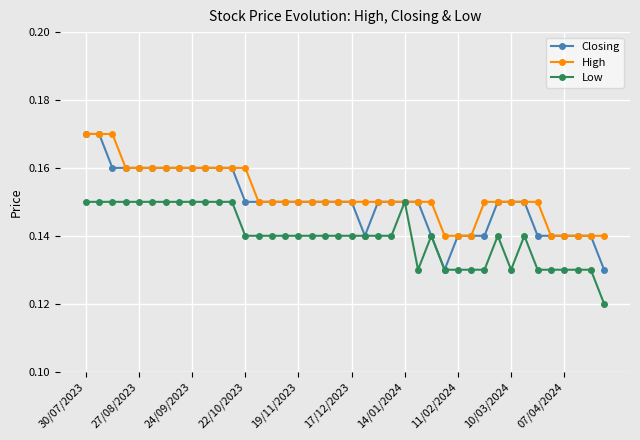

What are all the series names shown in the legend?

Closing, High, Low